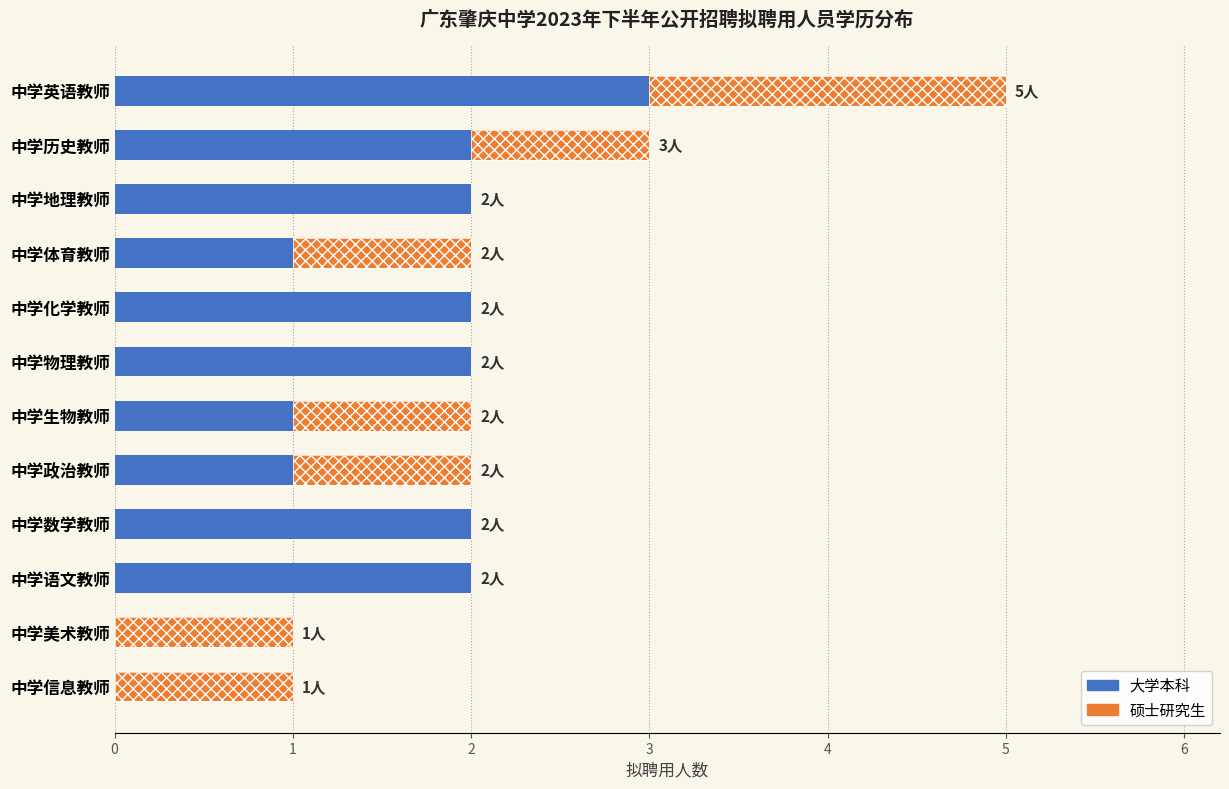

How many positive values does the 硕士研究生 series have?

7